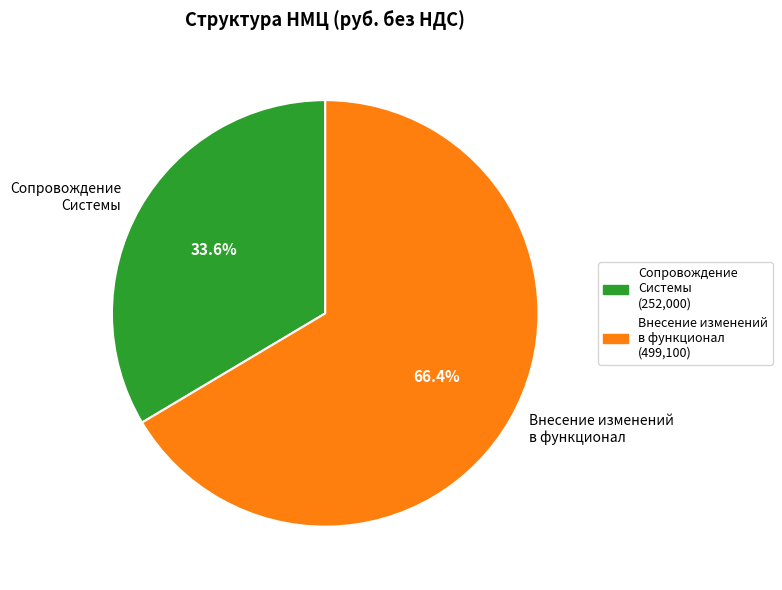

Is there a majority slice in this chart?

Yes